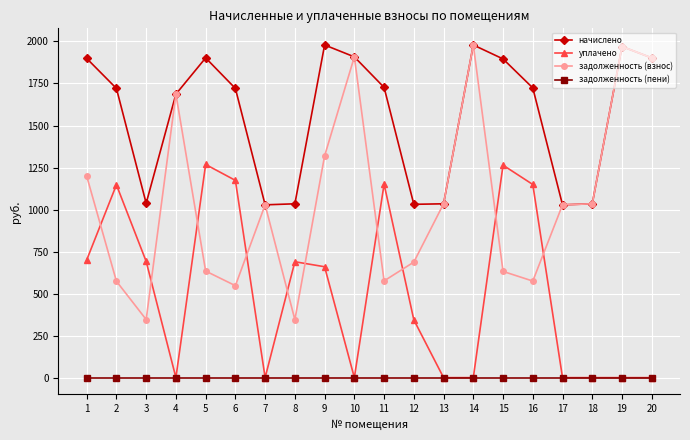

Where is the first local minimum for начислено?

3